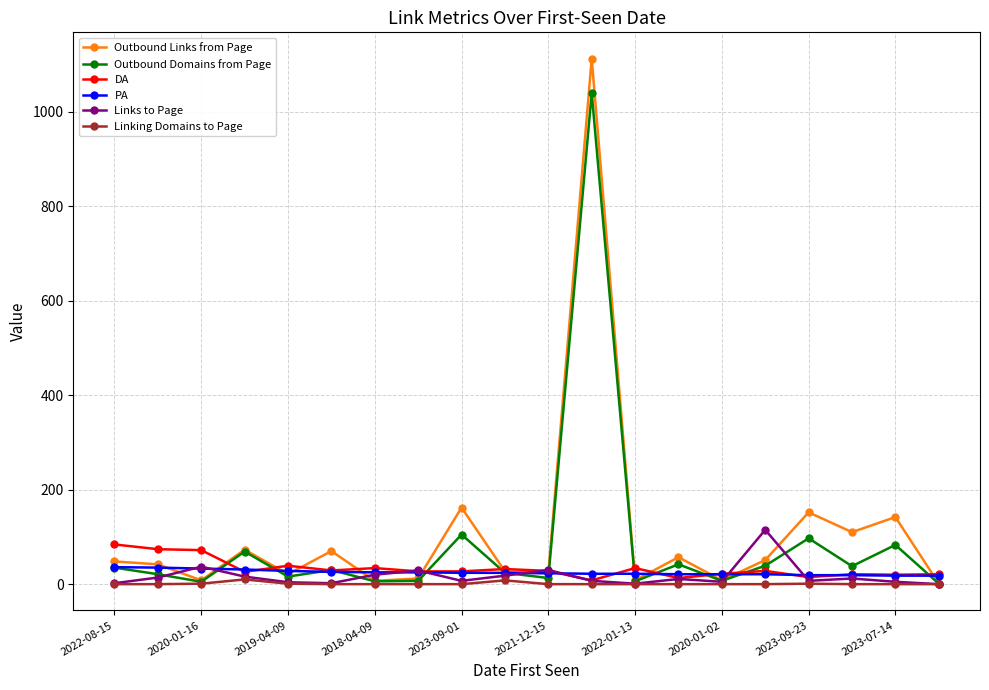

What is the greatest value displayed?

1112